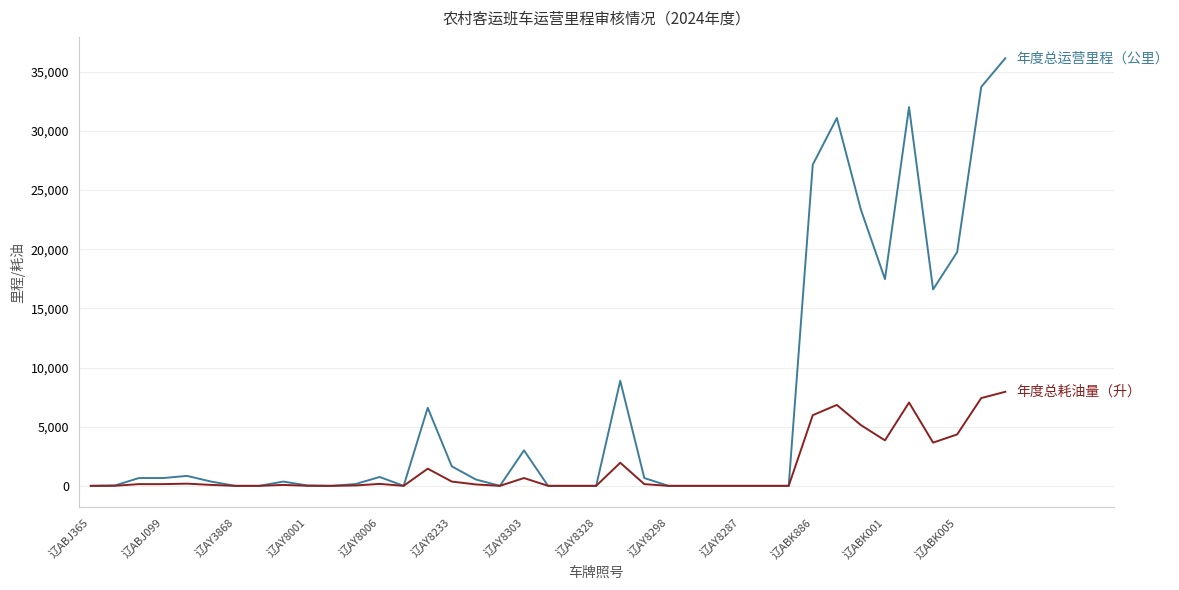

What is the maximum value shown in the chart?

36148.5